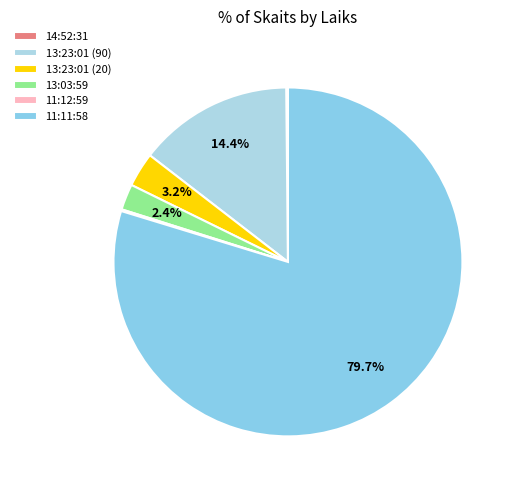

Which has a higher value, 13:23:01 (90) or 13:03:59?

13:23:01 (90)